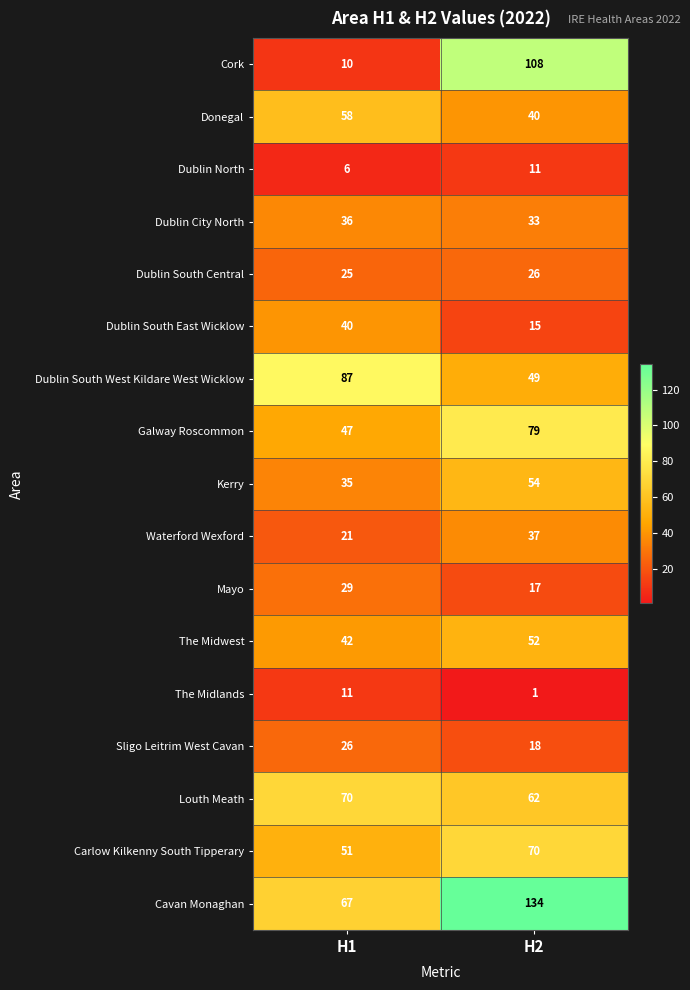

What is the approximate value of Donegal at H2?

40